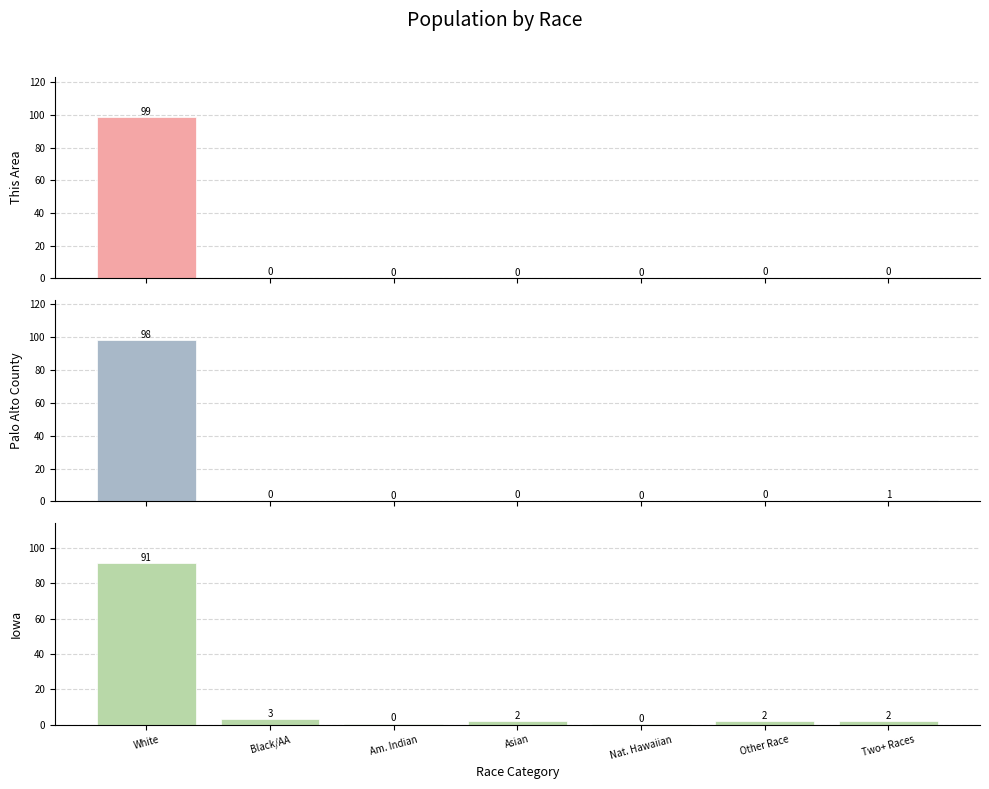

The value of Palo Alto County at Black/AA is 0.8. True or false?

False